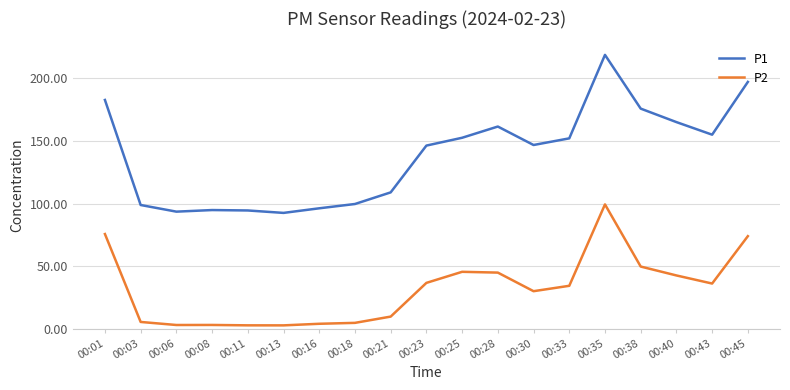

The P1 series shows 205.2 at 00:23. True or false?

False